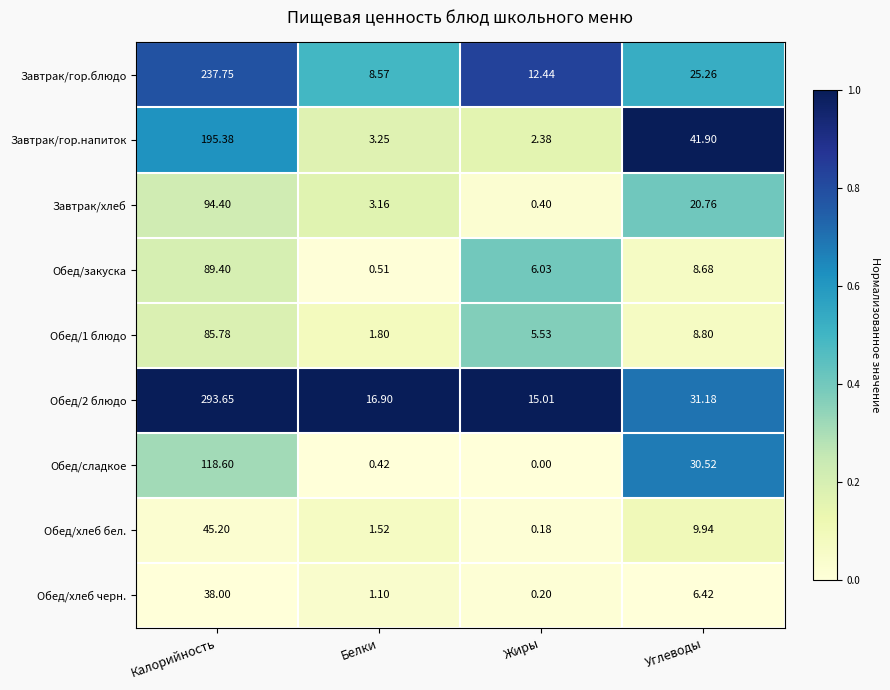

What is the spread (max minus min) of values at Углеводы?

35.5